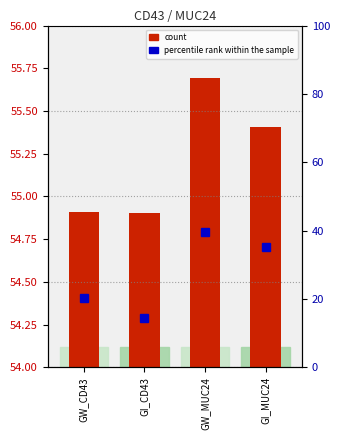

At which category does the chart reach its peak across all series?

GW_MUC24